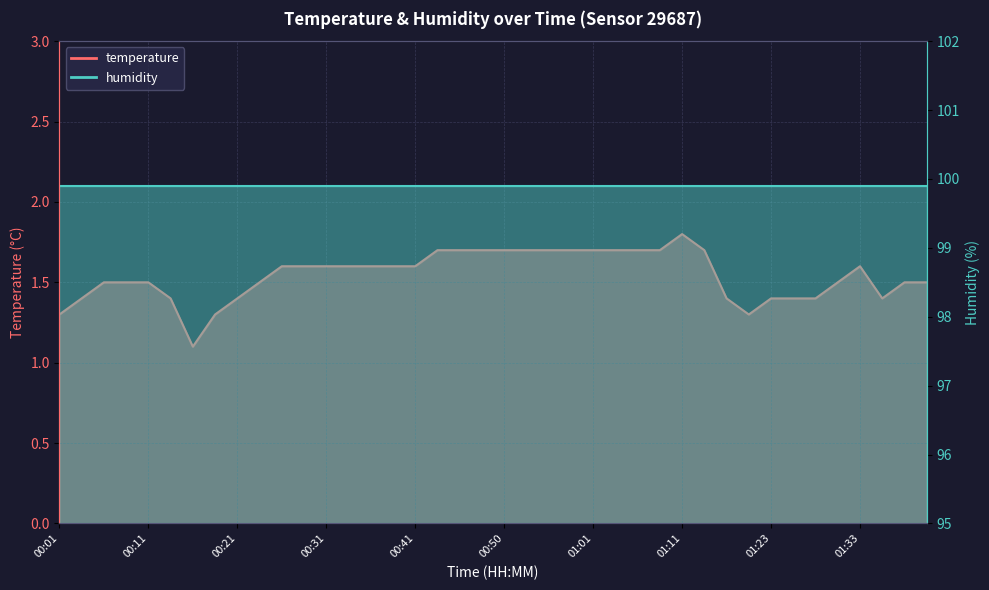

Count the values in the range 1 to 2.

40